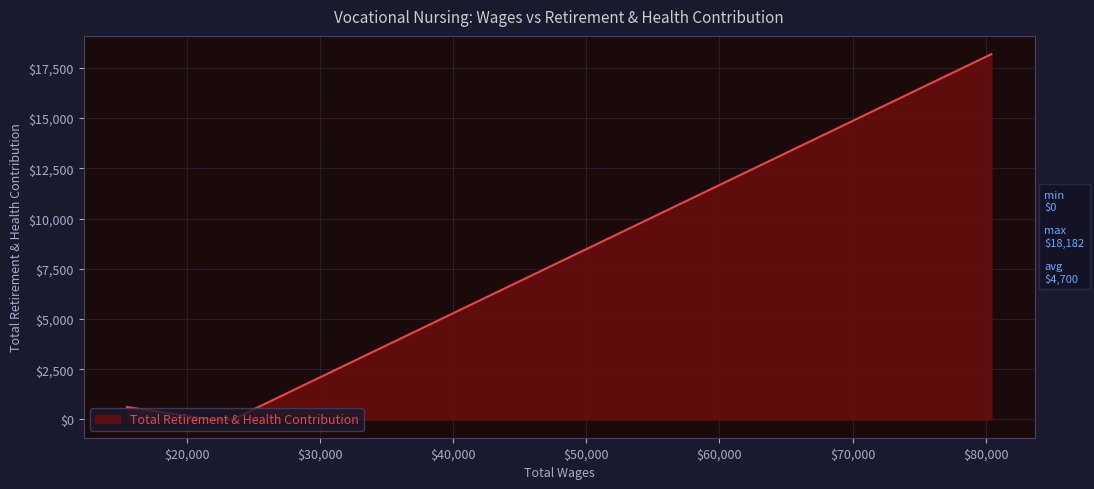

True or false: the data has more than 0 interior local peaks.

False